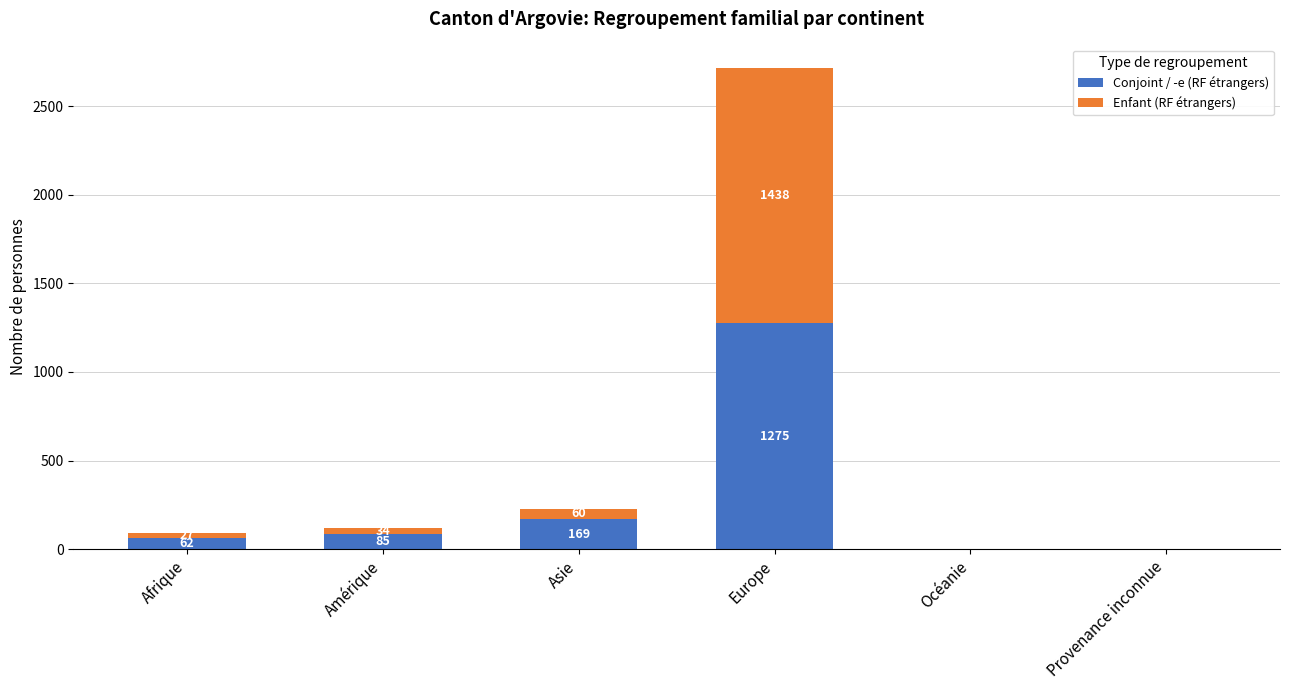

At which category is the sum across all series the highest?

Europe